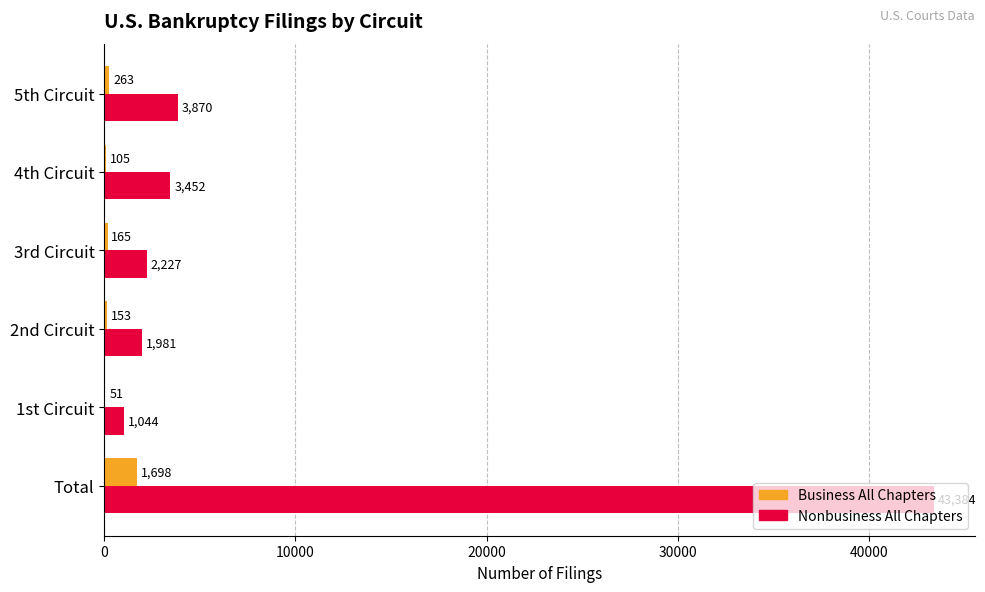

Which series changed the most between 1st Circuit and 5th Circuit?

Nonbusiness All Chapters